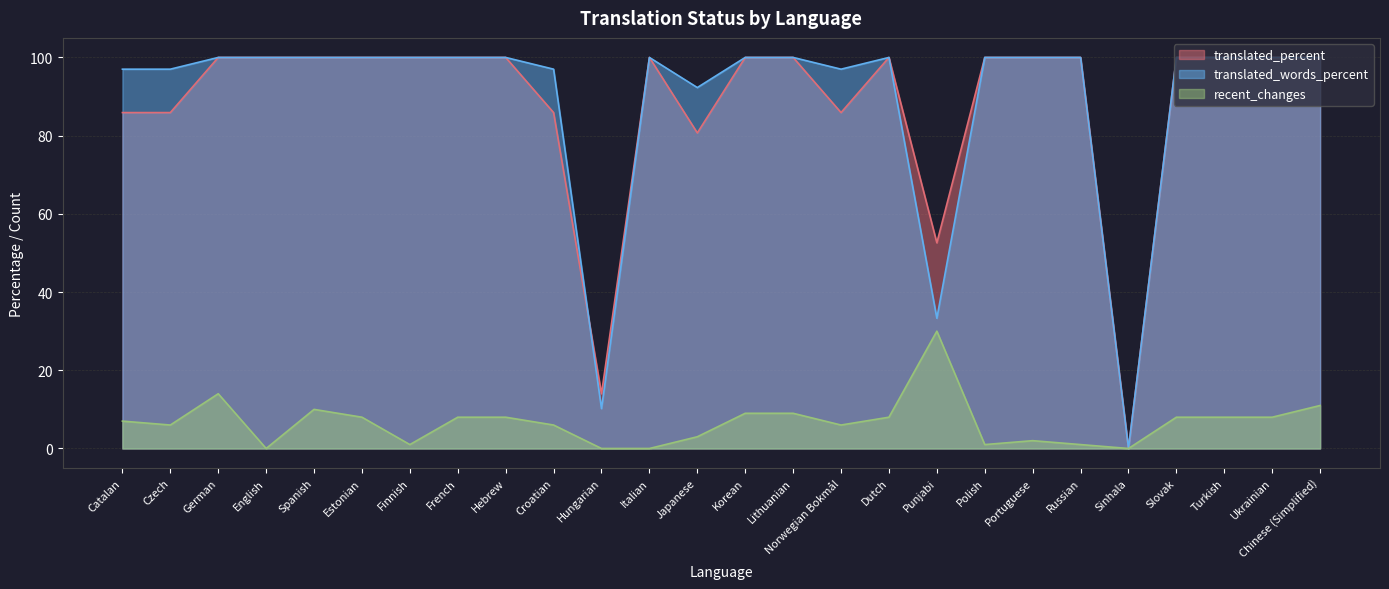

What is the sum of all translated_percent values?

2290.9